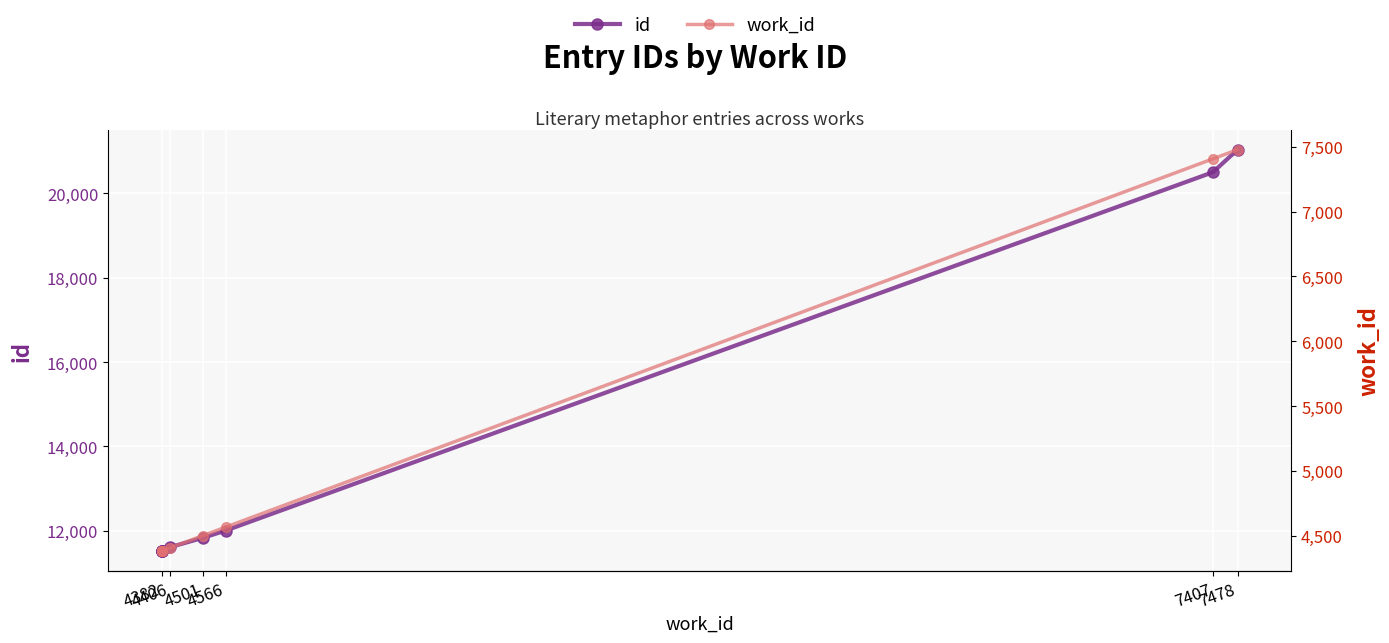

List the series in order of their peak value, highest first.

id, work_id